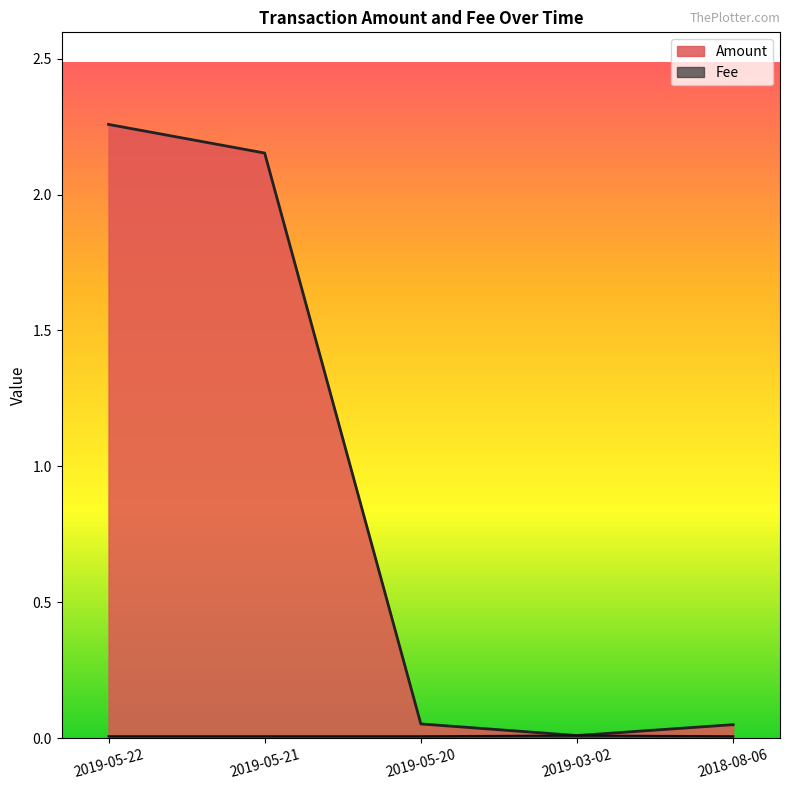

What is the sum of the Amount values at 2018-08-06 and 2019-05-22?

2.3